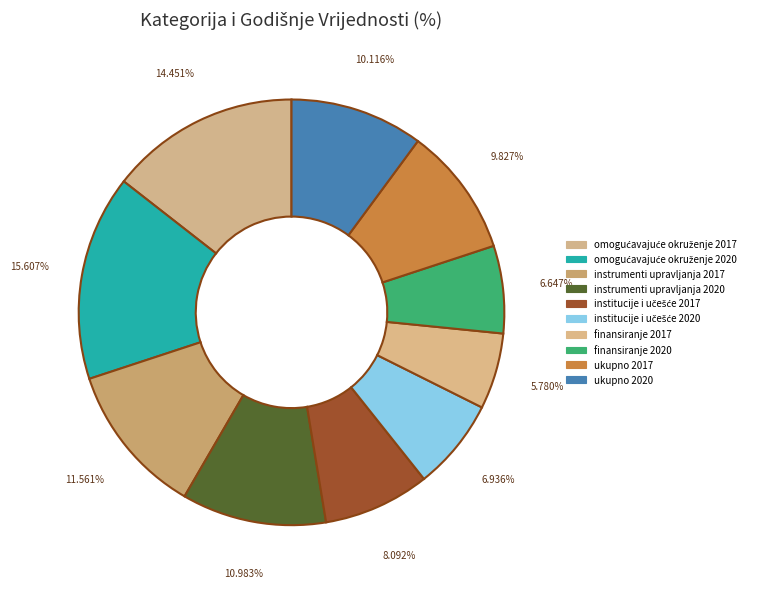

What percentage is NOT represented by institucije i učešće 2020?

93.1%